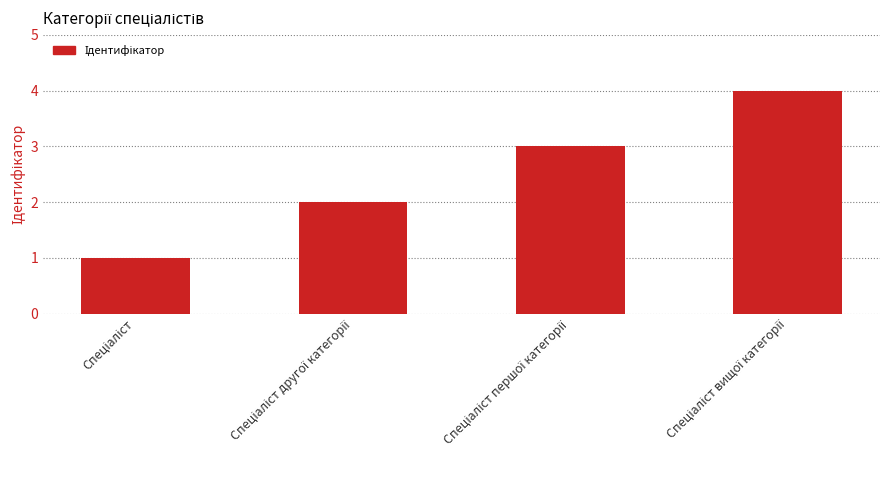

Does the chart contain stacked bars?

No